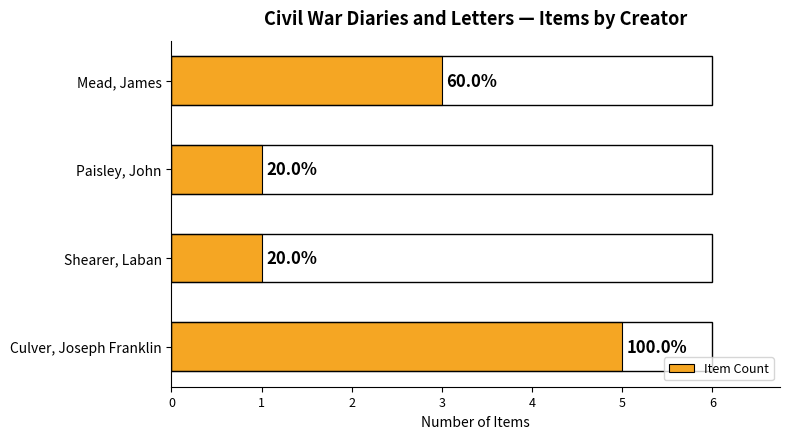

How many bars are there in total?

4